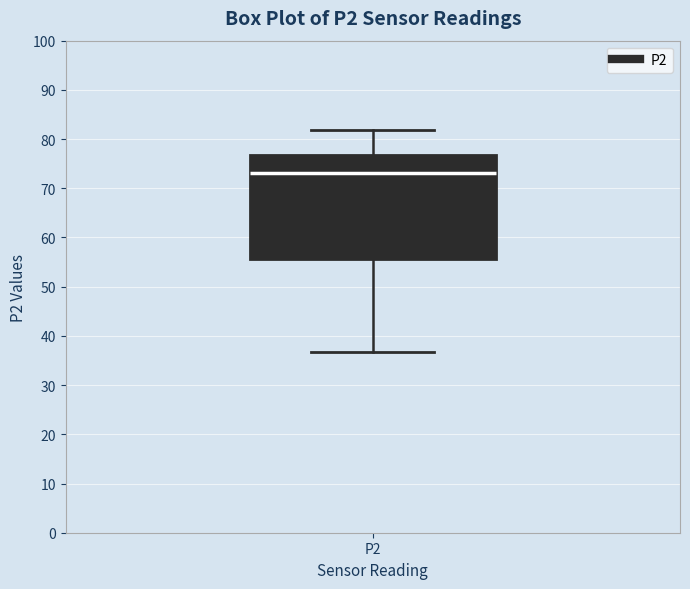

Read this box plot against the y-axis: the position of the median line, the range covered by the box, and the ends of both whiskers. The values are not printed on the chart, so give them approximately, as read against the axis.

median 73, box 56 to 77, whiskers 37 to 82